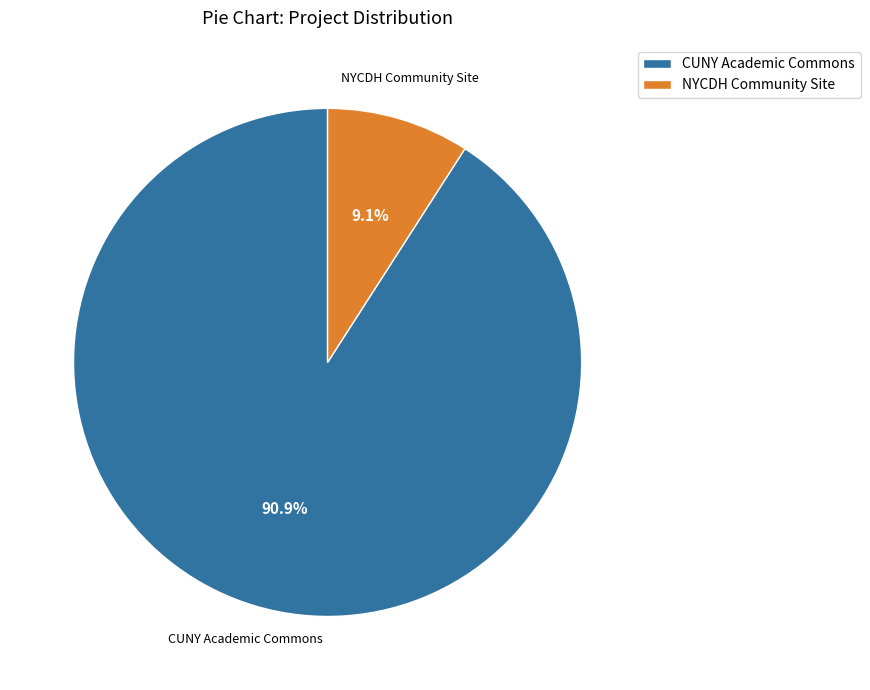

Which has a higher value, CUNY Academic Commons or NYCDH Community Site?

CUNY Academic Commons